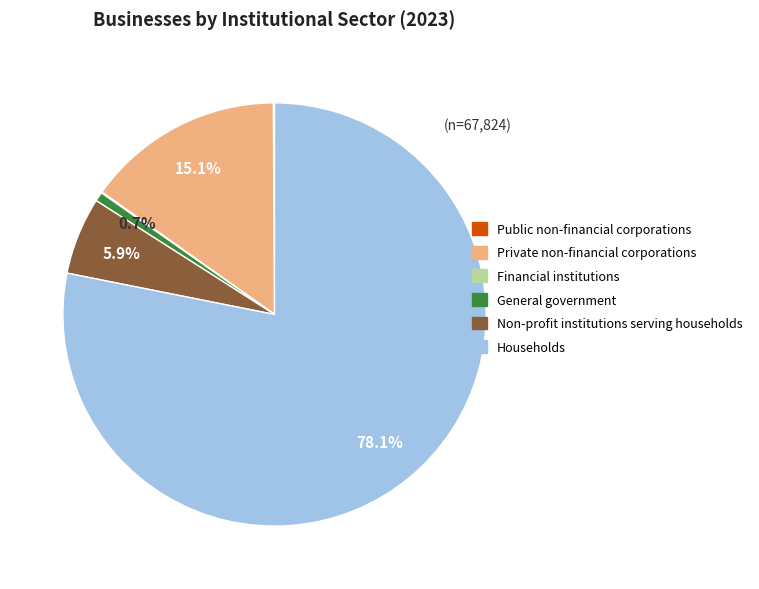

Which category accounts for the majority?

Households